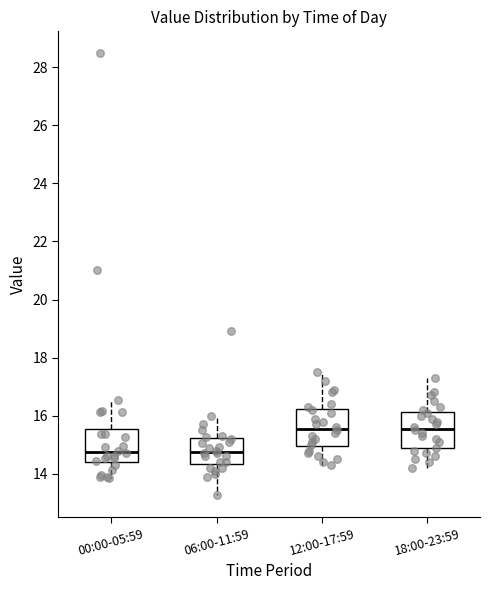

Reading left to right, read every box against the y-axis: the position of its median line, the range the box covers, and the ends of its whiskers. The values are not printed on the chart, so give them approximately, as read against the axis.

00:00-05:59: median 14.8, box 14.4 to 15.6, whiskers 13.8 to 16.6
06:00-11:59: median 14.8, box 14.4 to 15.2, whiskers 13.2 to 16.0
12:00-17:59: median 15.6, box 15.0 to 16.2, whiskers 14.4 to 17.6
18:00-23:59: median 15.6, box 14.8 to 16.2, whiskers 14.2 to 17.4